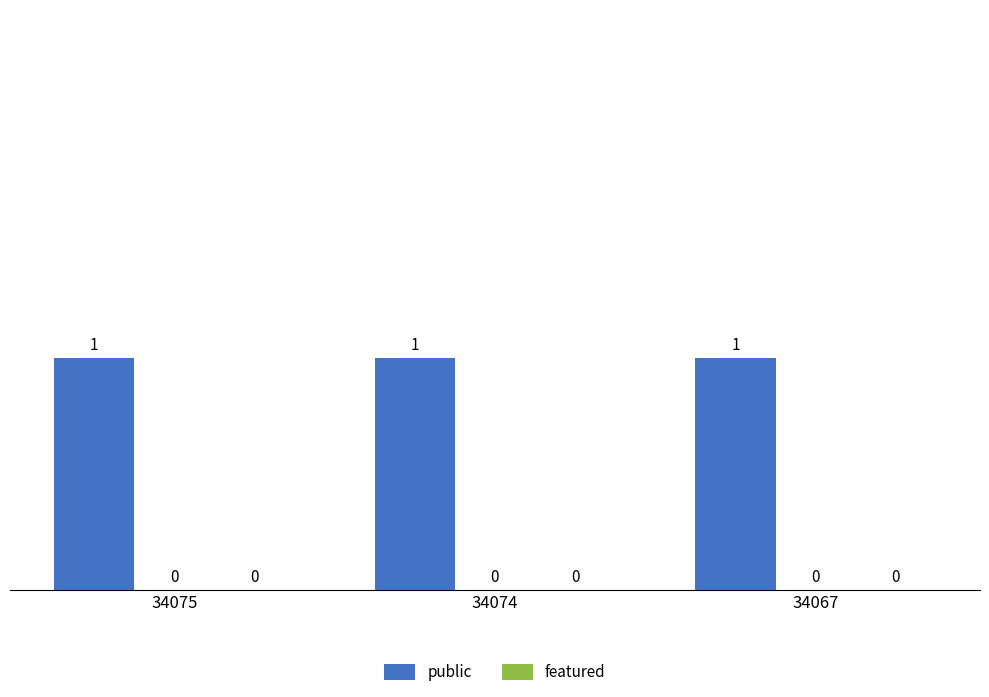

What is the sum of all public values?

3